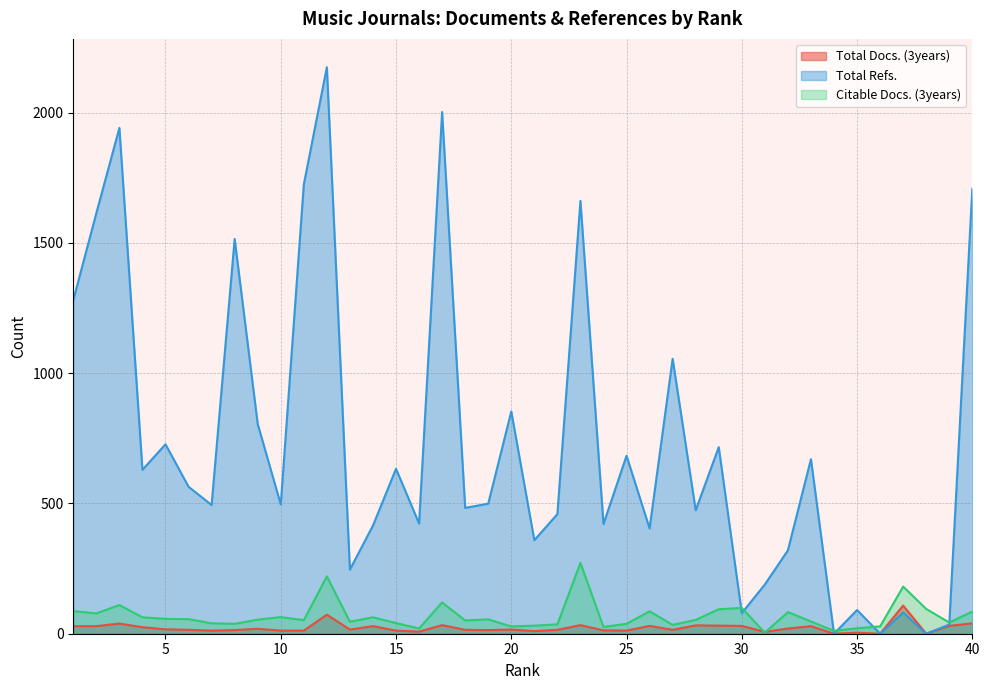

How many data points in Total Docs. (3years) are above 16?

19